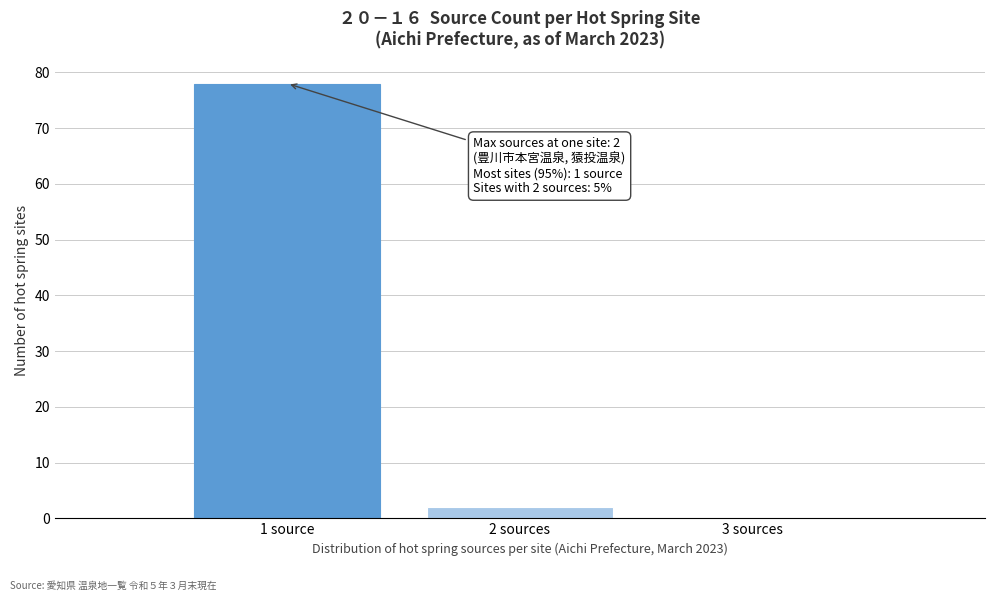

Reading right to left, list all the values displayed in this chart.

3 sources=0	2 sources=2	1 source=78